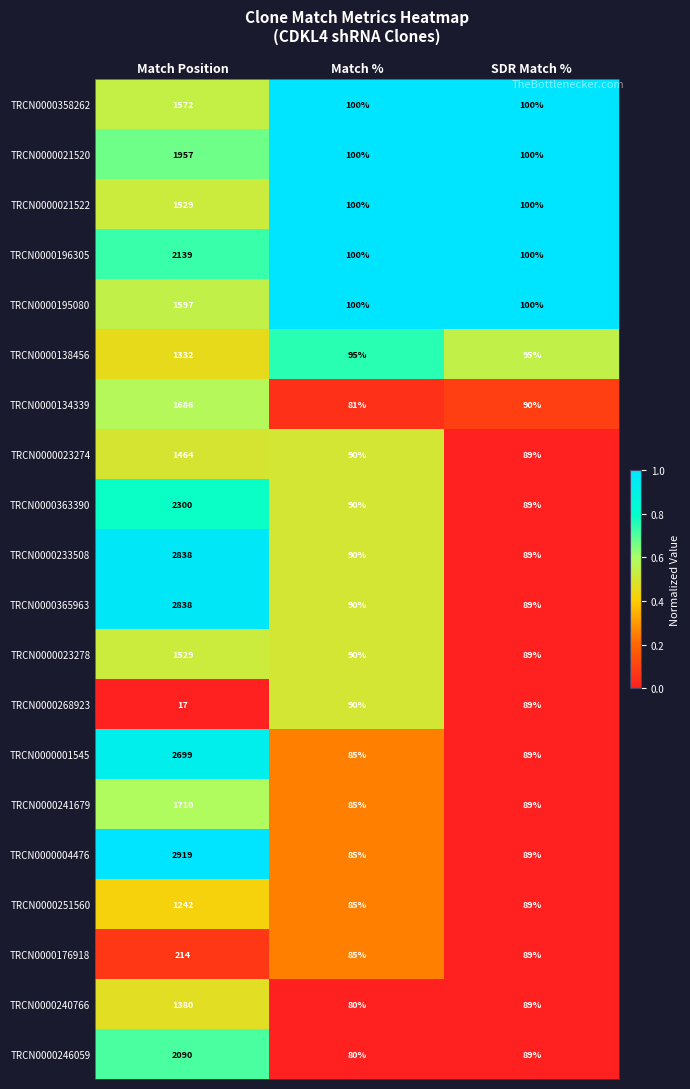

How many series are shown in this chart?

20